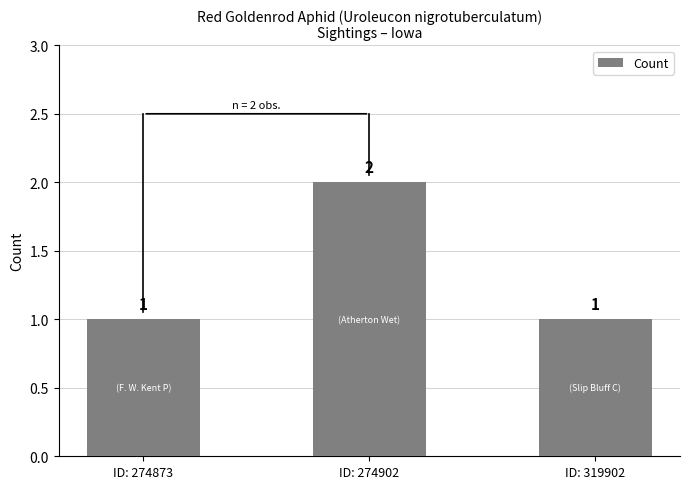

Between ID: 274873 and ID: 274902, which is larger?

ID: 274902